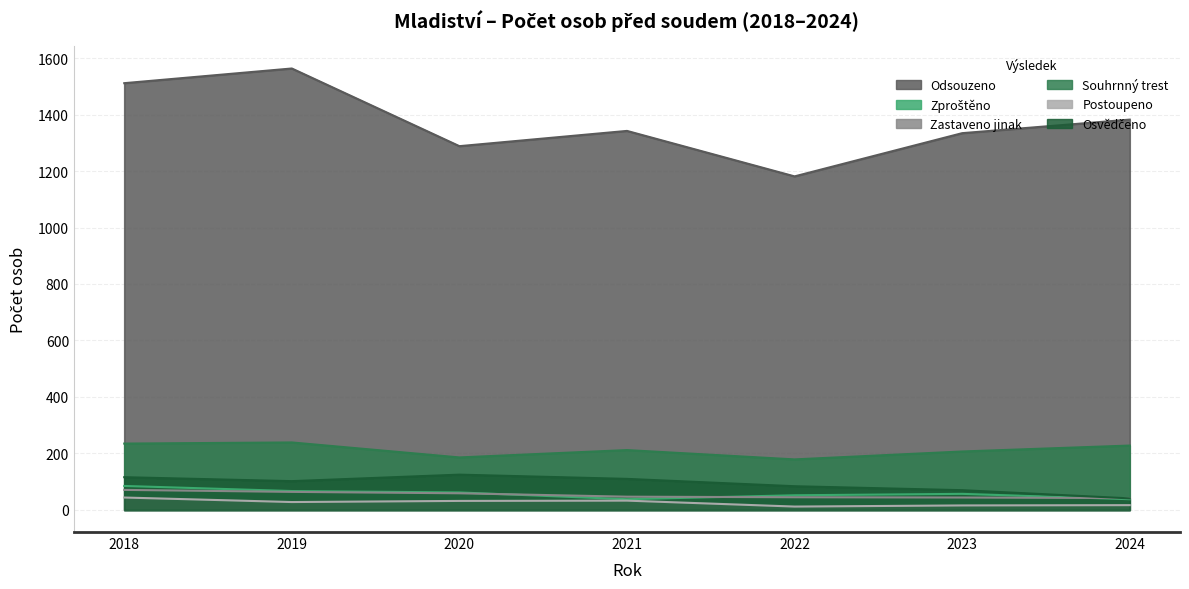

Which series has the widest spread of values?

Odsouzeno